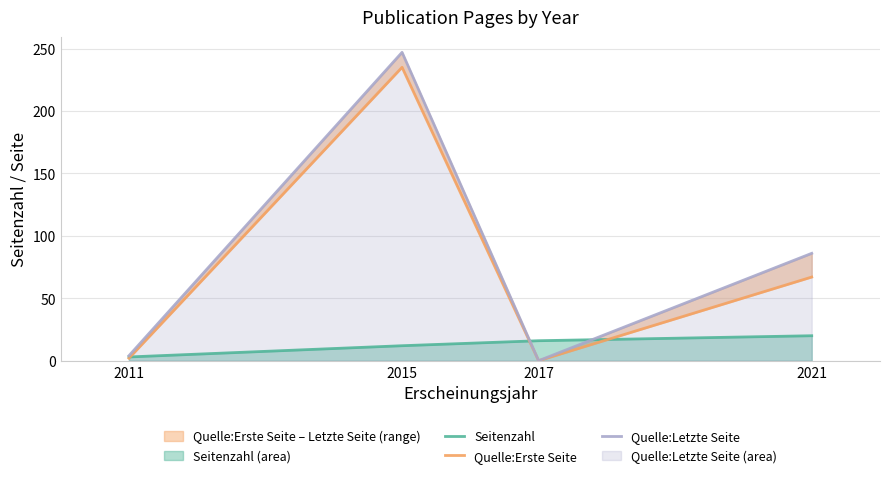

What is the difference between the second highest and second lowest values in the Quelle:Erste Seite series?

65